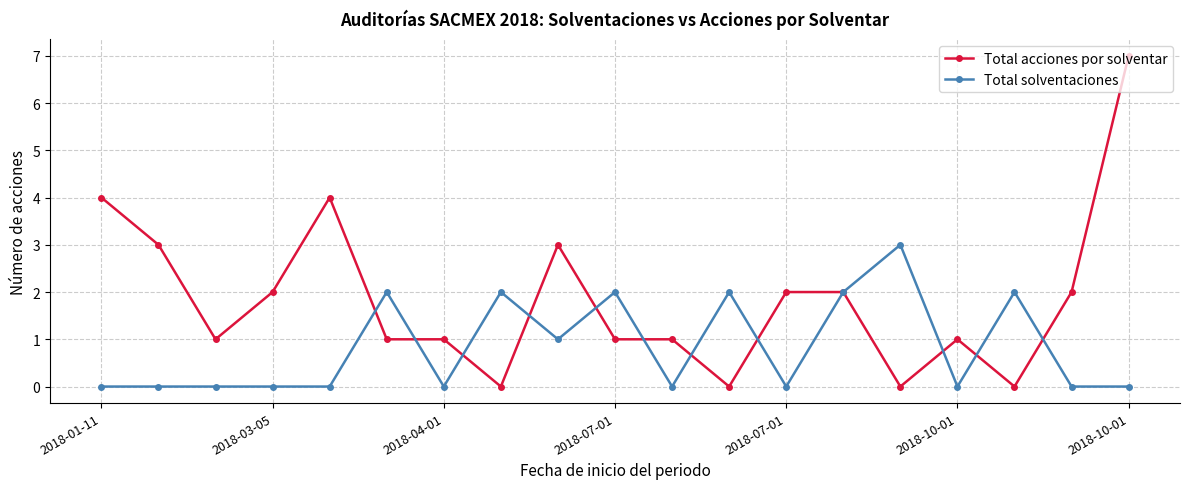

Which series has the largest total across all categories?

Total acciones por solventar